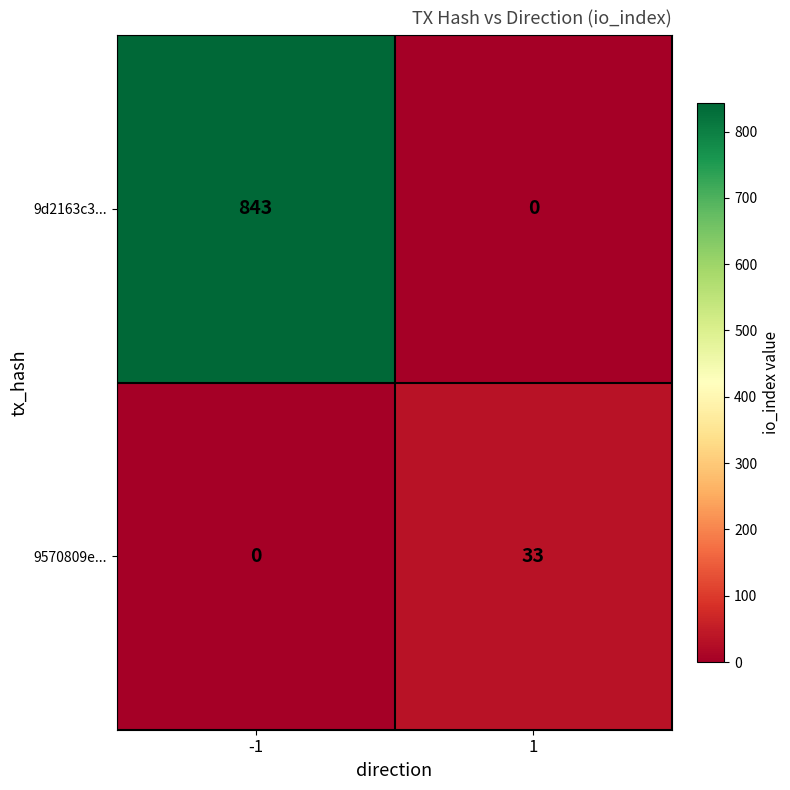

What value does the 9d2163c3... series have at -1, to the nearest 100?

800